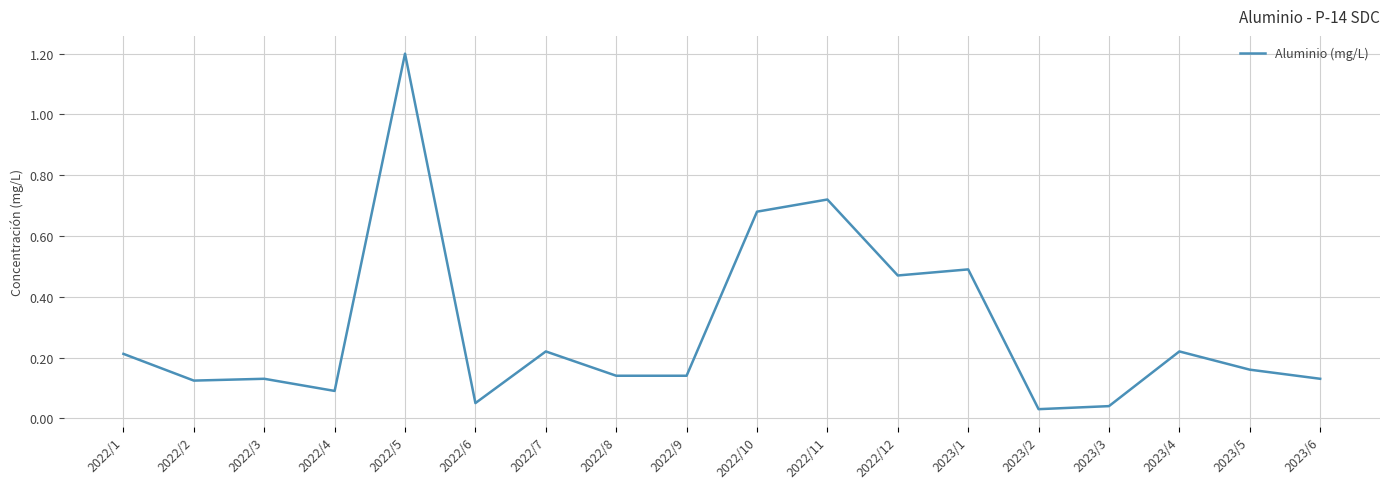

Read the value at 2022/5.

1.2